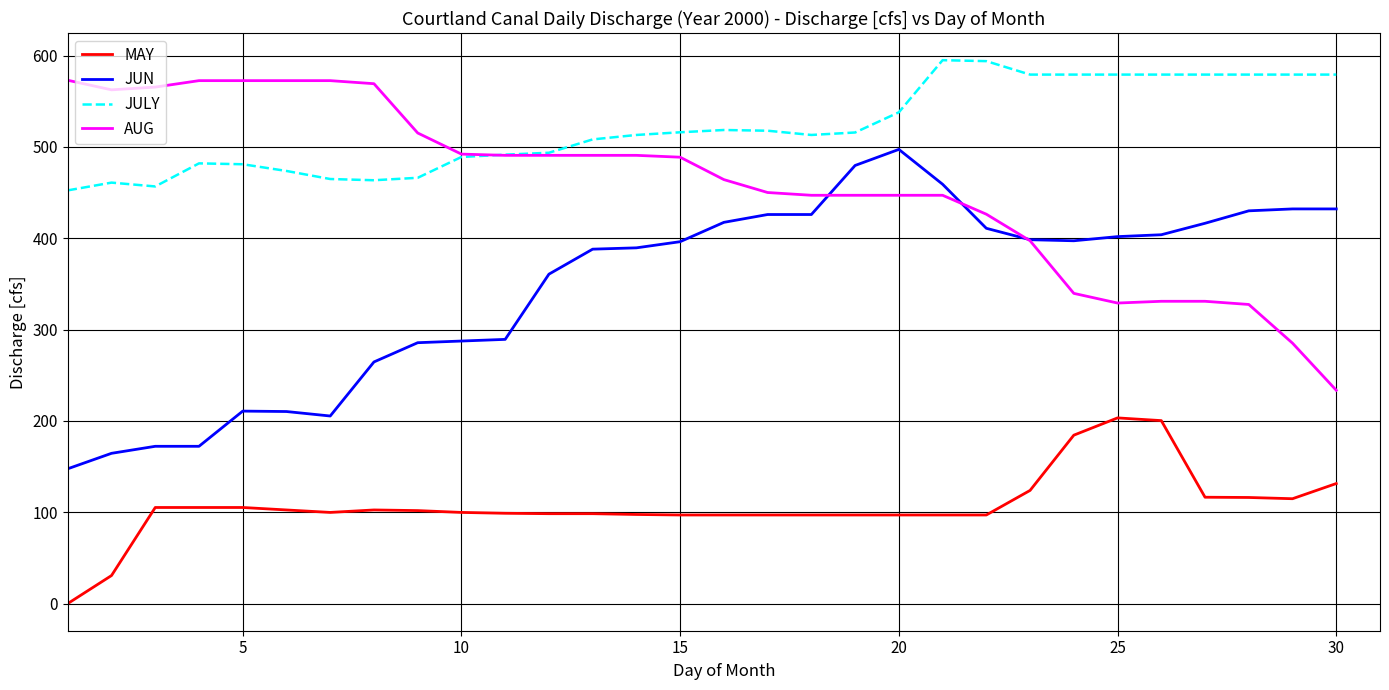

True or false: JULY and JUN cross at least once.

False